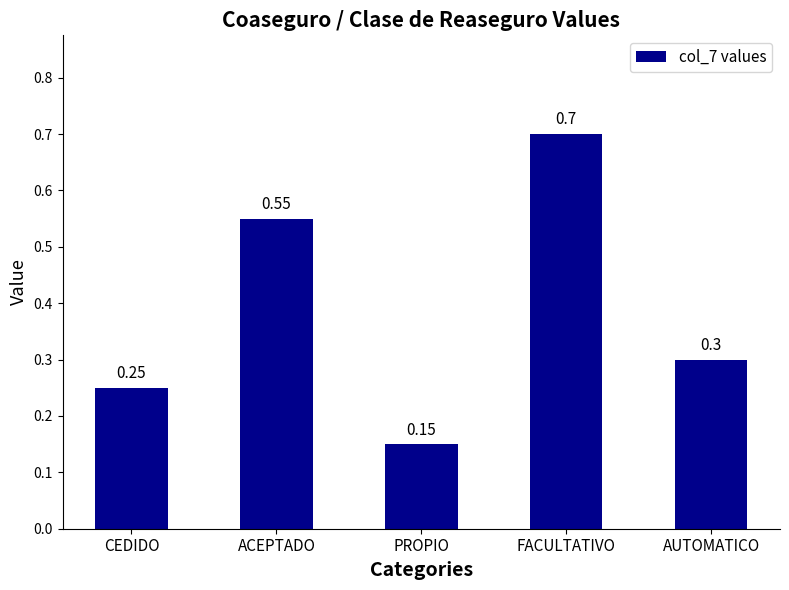

What is the label of the 2nd bar from the right?

FACULTATIVO